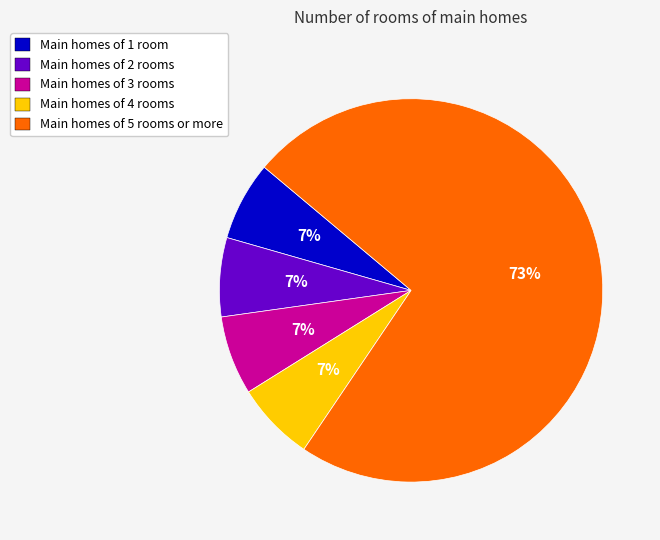

To the nearest percent, what portion does Main homes of 1 room represent?

7%